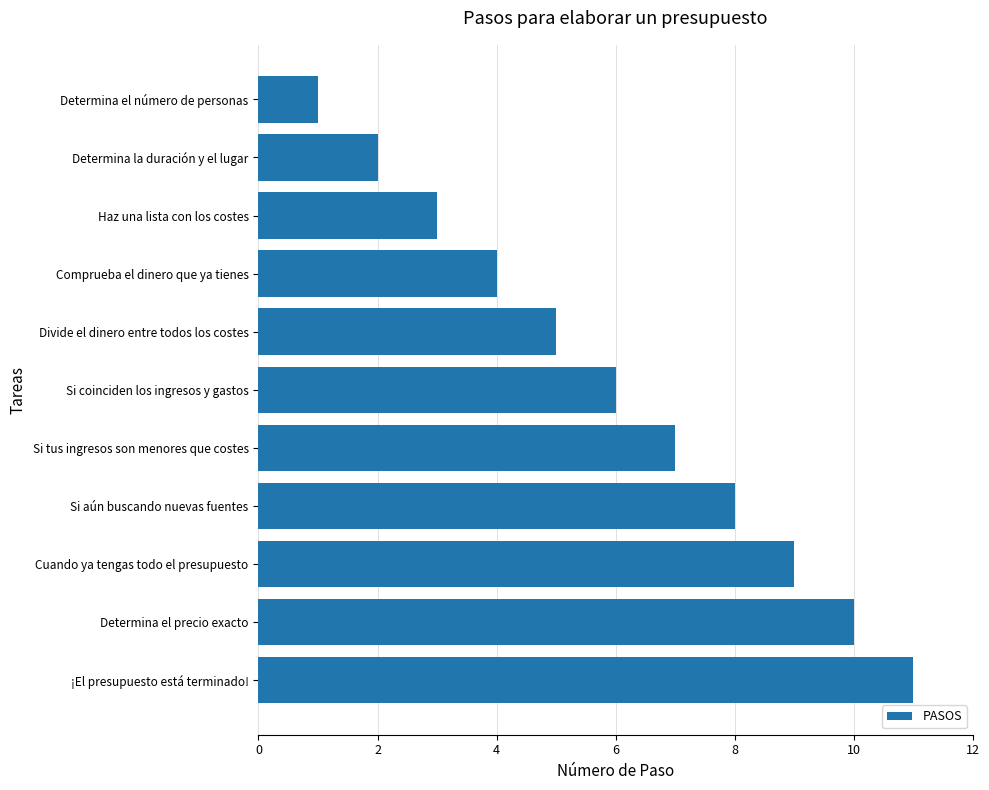

What is the difference between the second highest and minimum values?

9